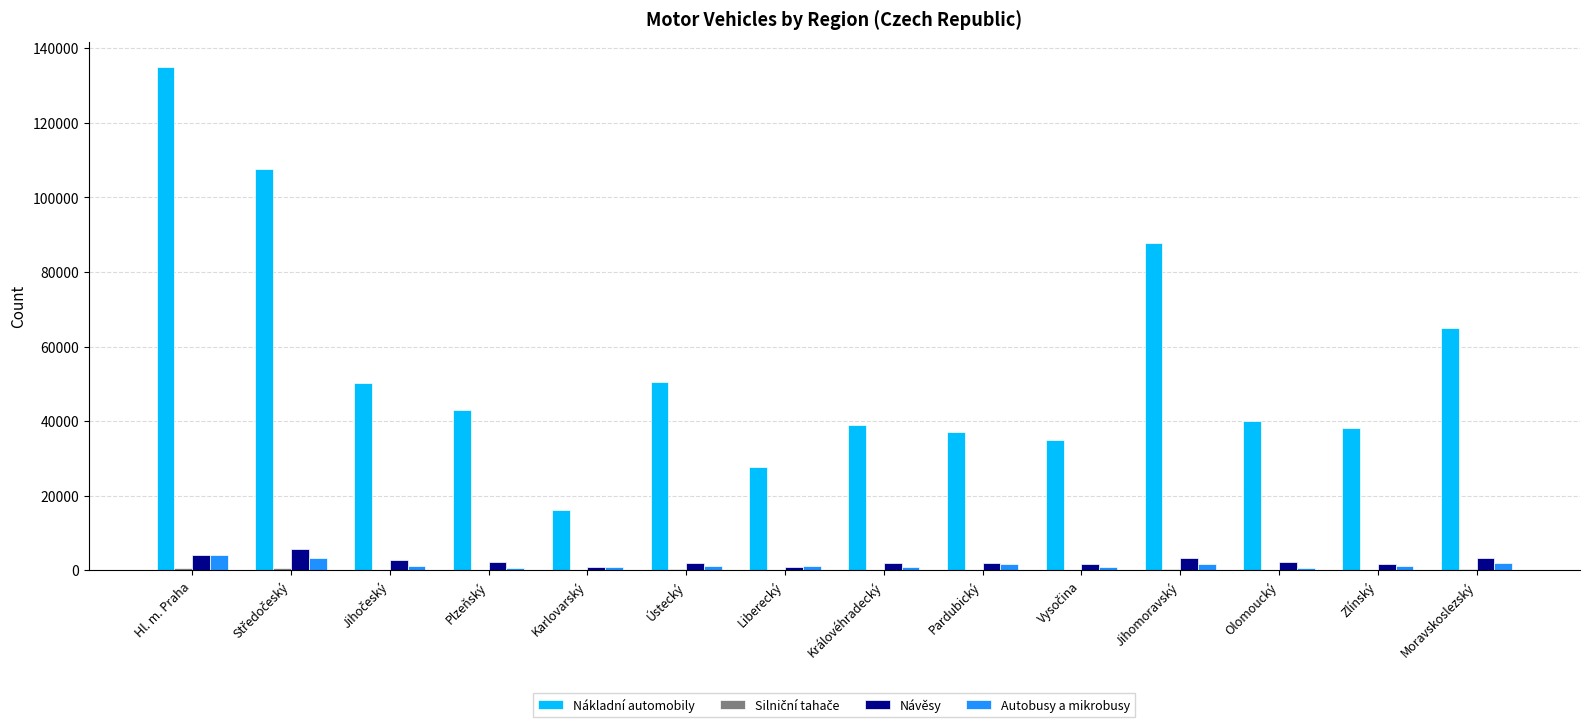

What is the sum of all Návěsy values?

35089